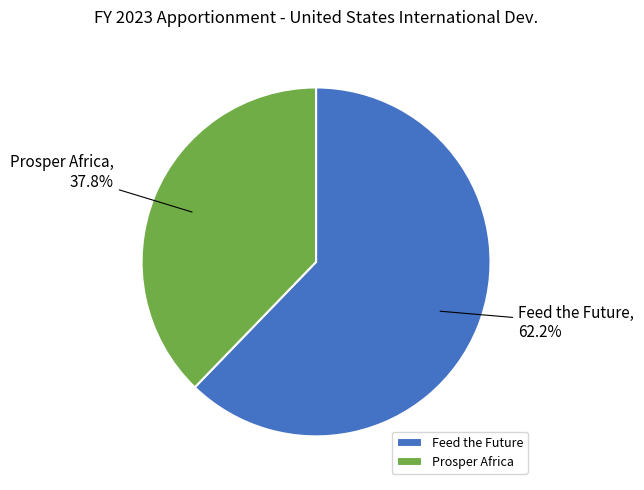

Which category has the smallest portion of the pie?

Prosper Africa